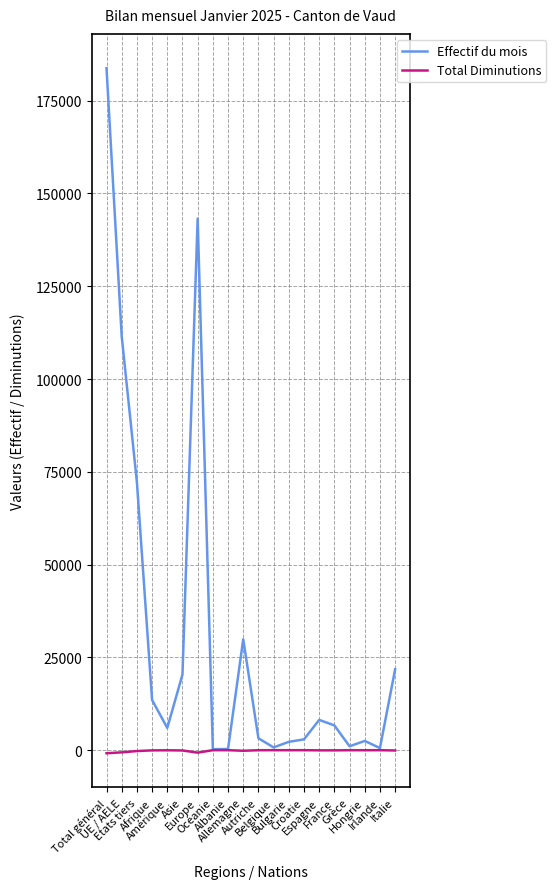

What is the maximum value for Effectif du mois?

183759